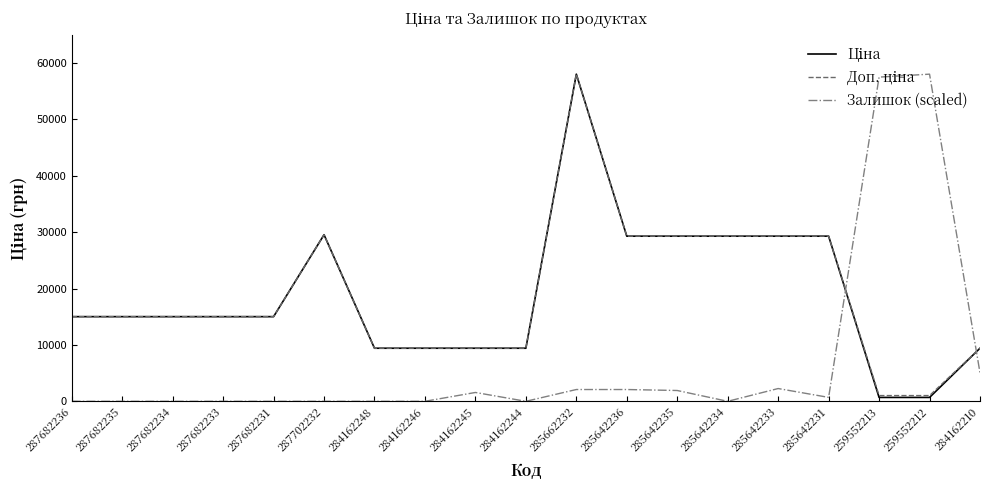

Which series changed the most between 287682234 and 259552212?

Залишок (scaled)